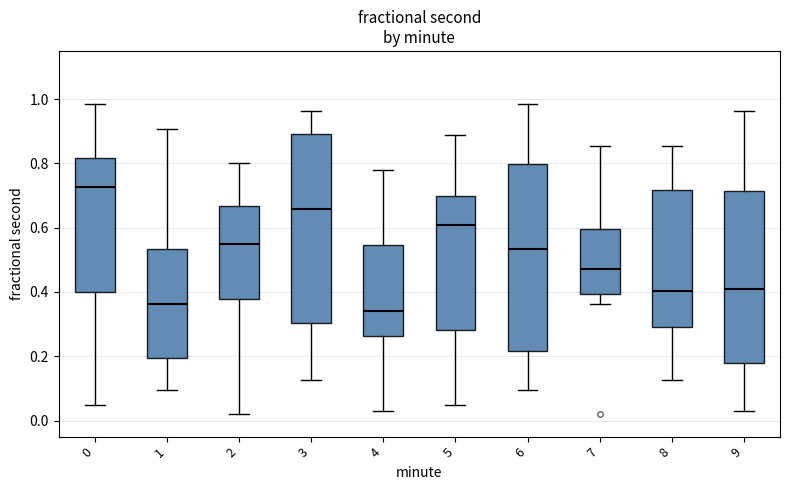

Where does the lower whisker of the box at x = 6 end on the y-axis? The values are not printed on the chart, so give them approximately, as read against the axis.

0.10